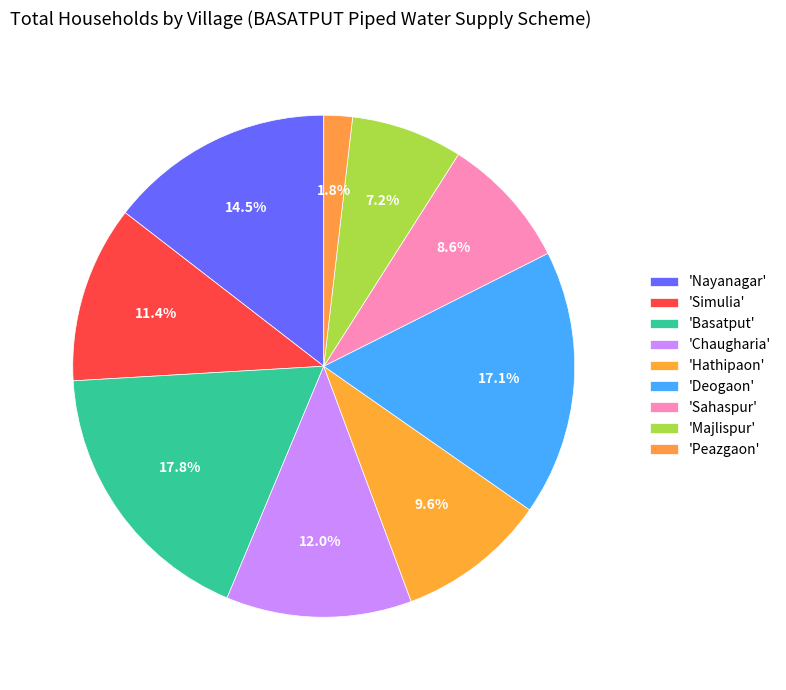

How many segments does this pie chart have?

9